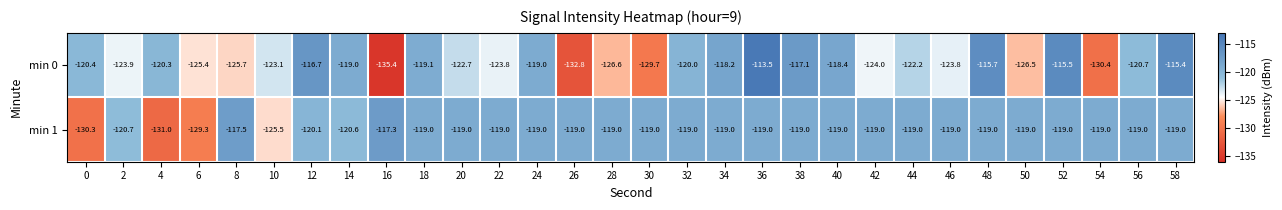

Which series changed the most between 4 and 34?

min 1